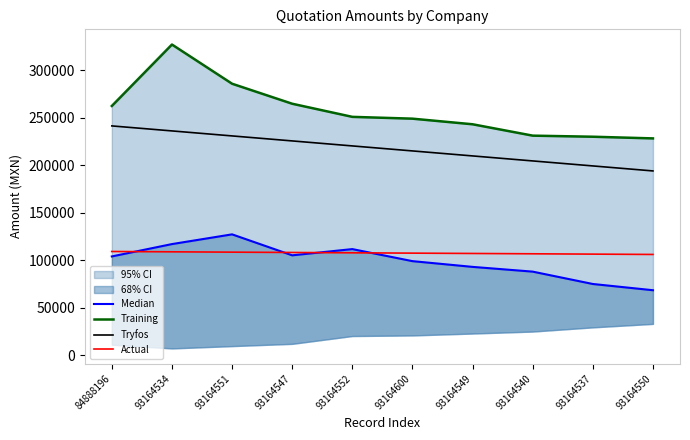

What position from the right is 93164549?

4